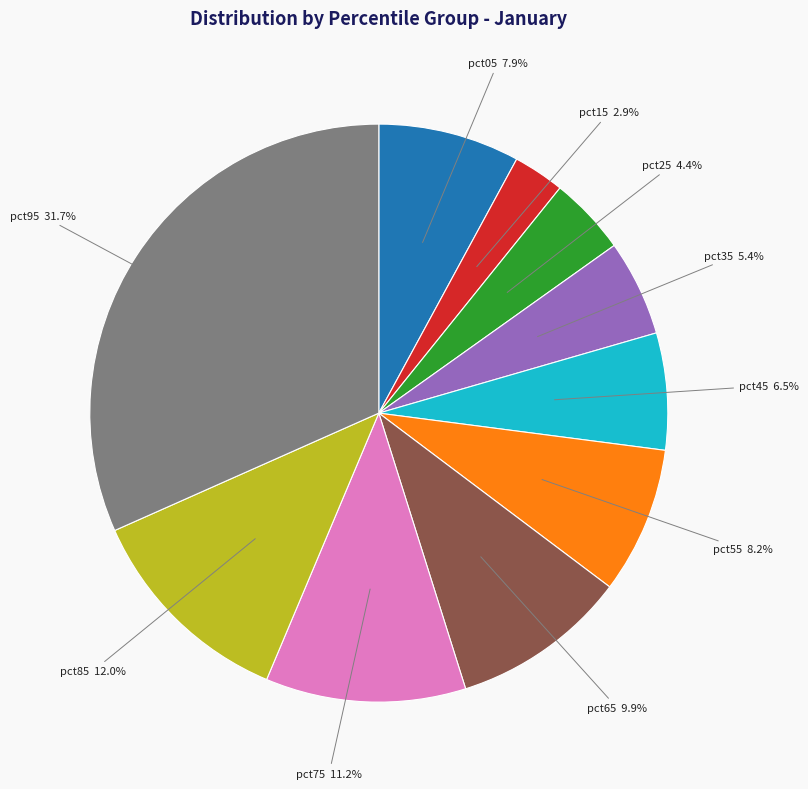

Is there any slice that represents more than half of the pie?

No